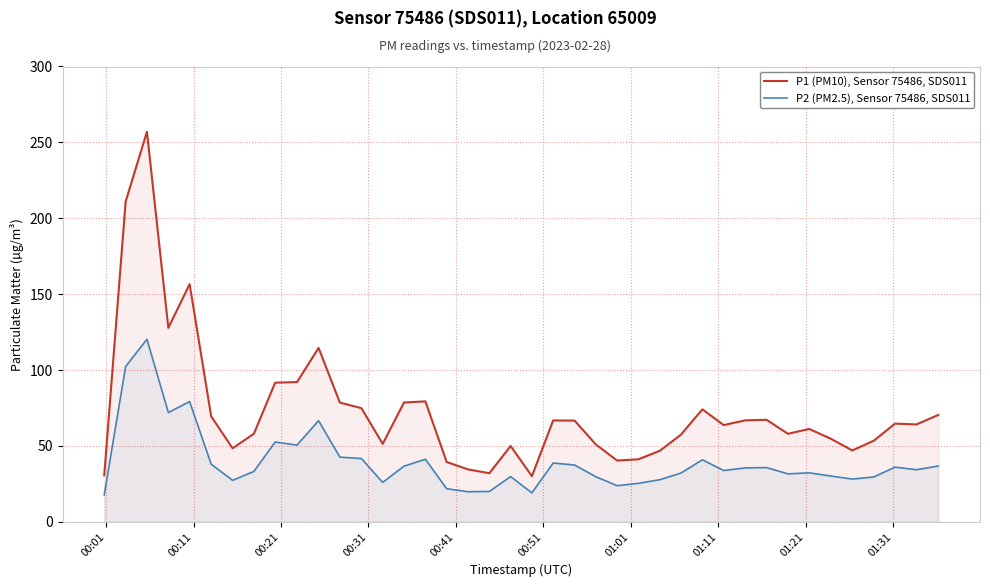

What is the difference between the maximum and minimum values in the P2 (PM2.5), Sensor 75486, SDS011 series?

102.6